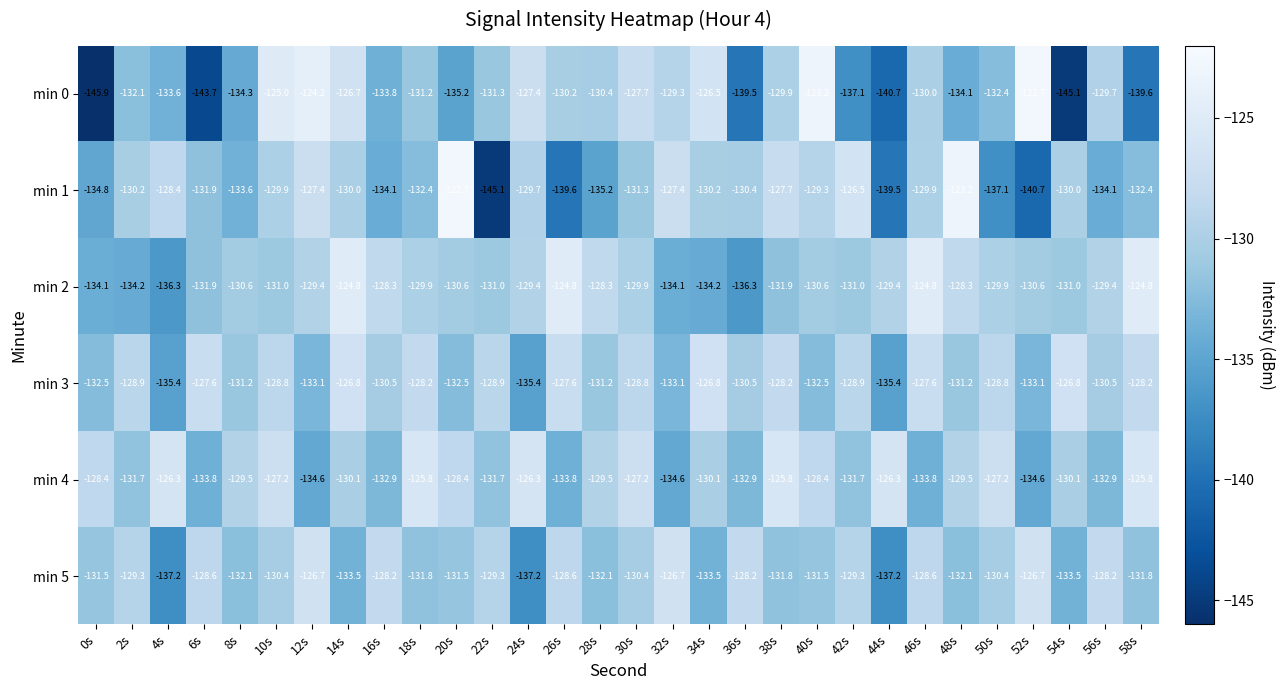

What is the sum of all min 2 values?

-3910.8